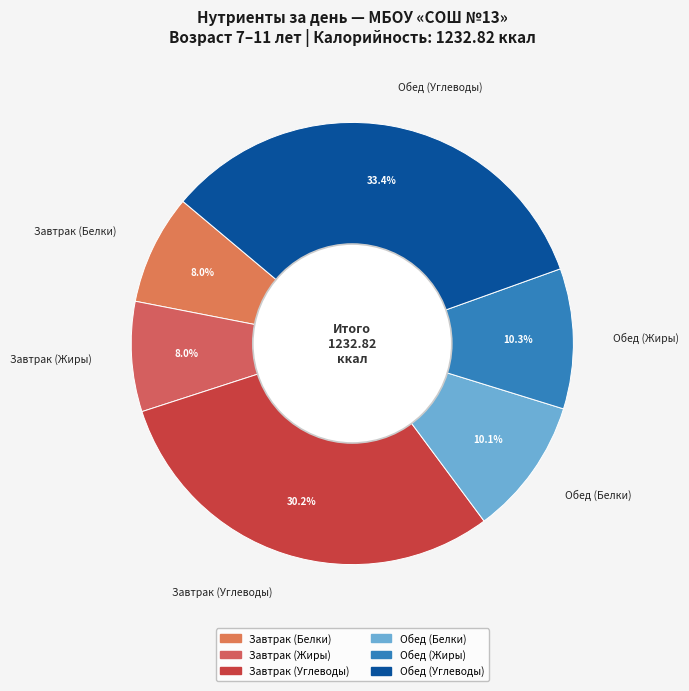

Count the number of slices in the pie.

6